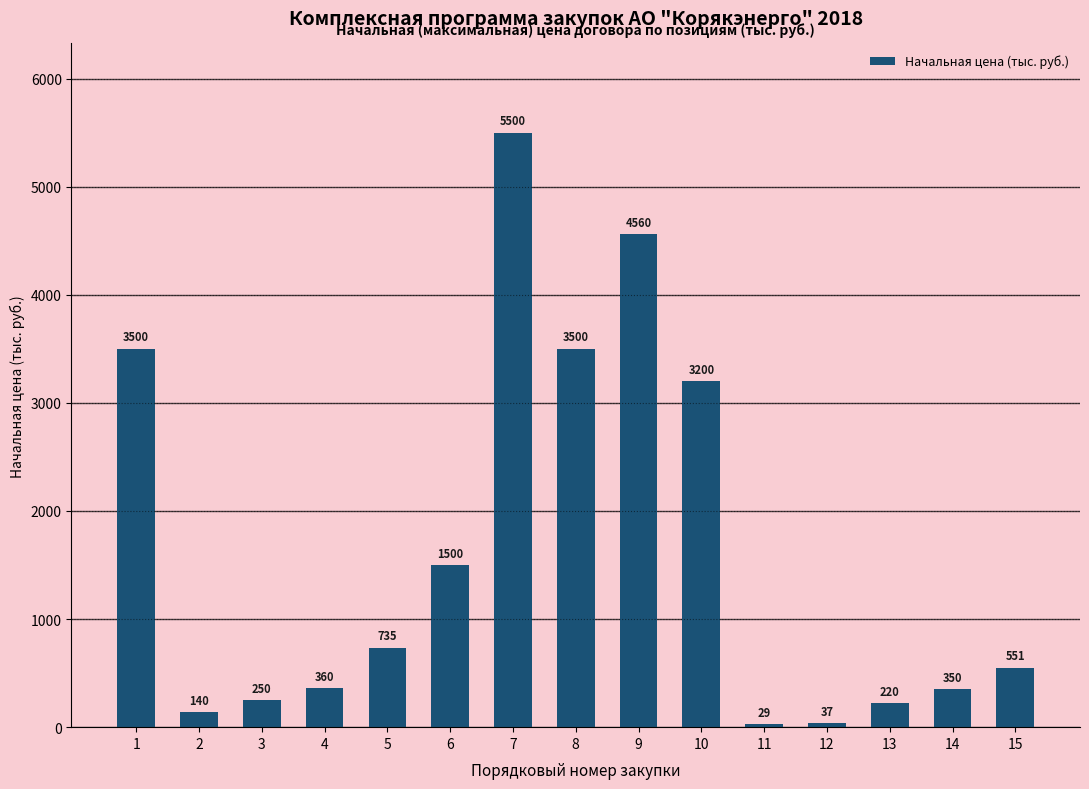

At which category does the chart reach its minimum across all series?

11